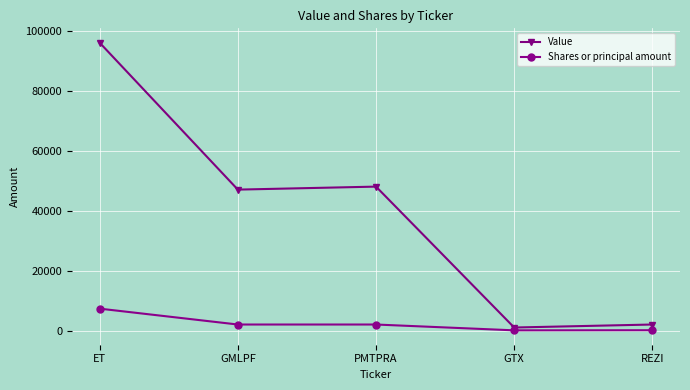

What is the maximum value shown in the chart?

96000